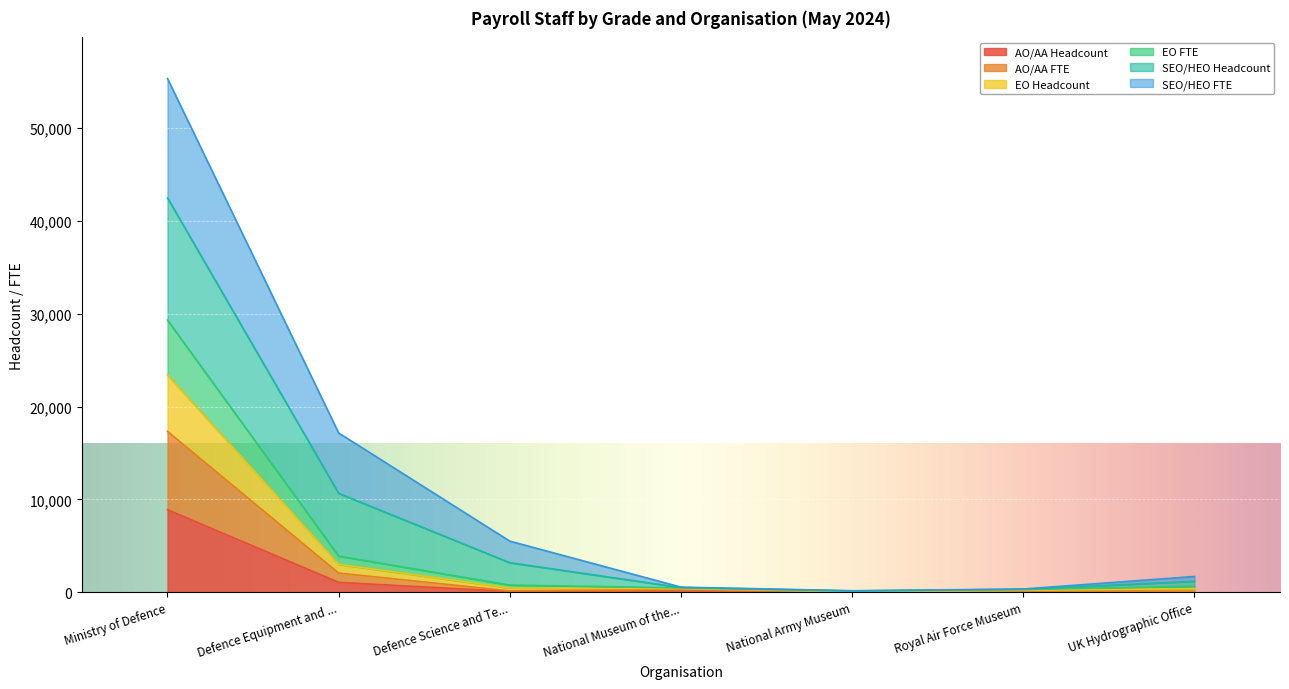

What are all the series names shown in the legend?

AO/AA Headcount, AO/AA FTE, EO Headcount, EO FTE, SEO/HEO Headcount, SEO/HEO FTE